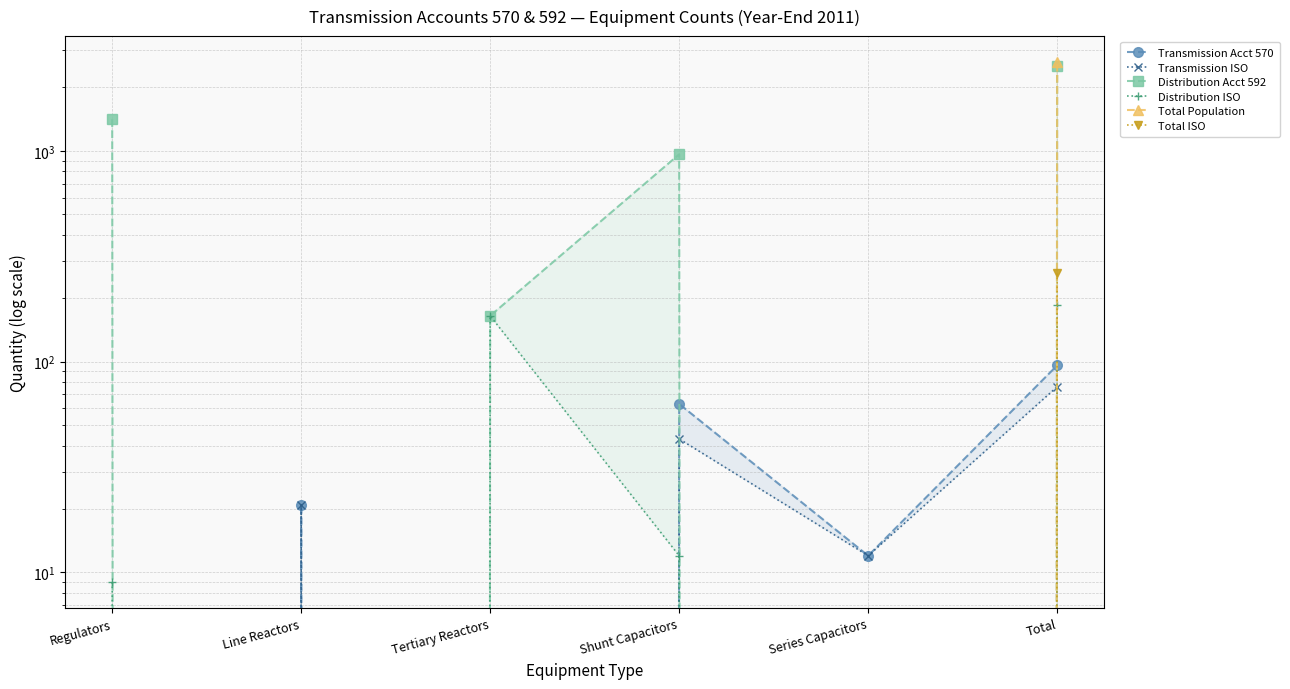

List the labels in order of Transmission ISO value, largest first.

Total, Shunt Capacitors, Line Reactors, Series Capacitors, Regulators, Tertiary Reactors